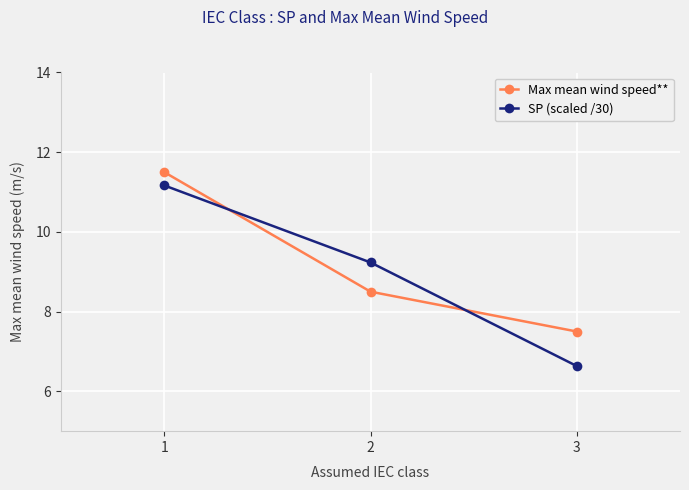

What is the value of the SP (scaled /30) point at the 2nd from the left?

9.2